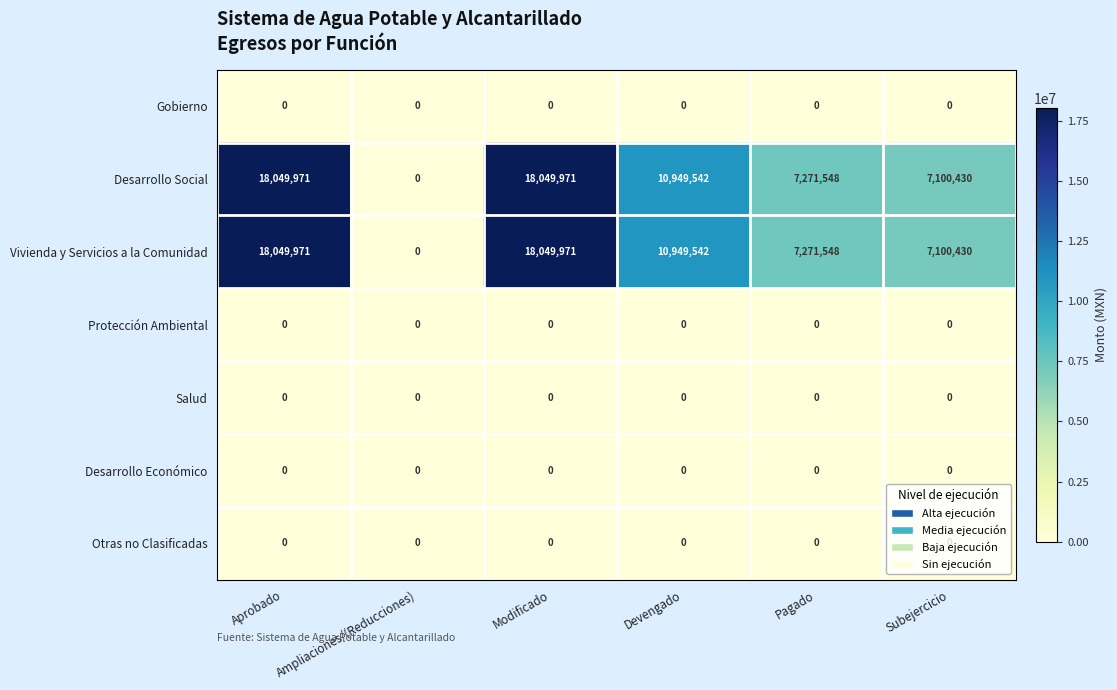

The value of Vivienda y Servicios a la Comunidad at Pagado is 12645677. True or false?

False